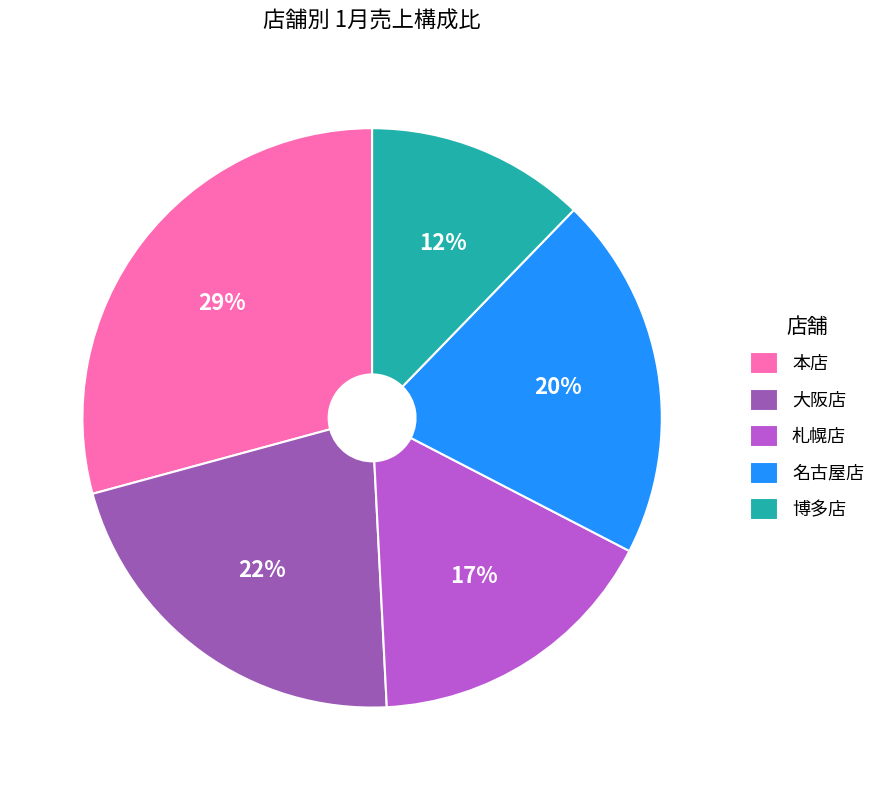

How many slices are in this pie chart?

5